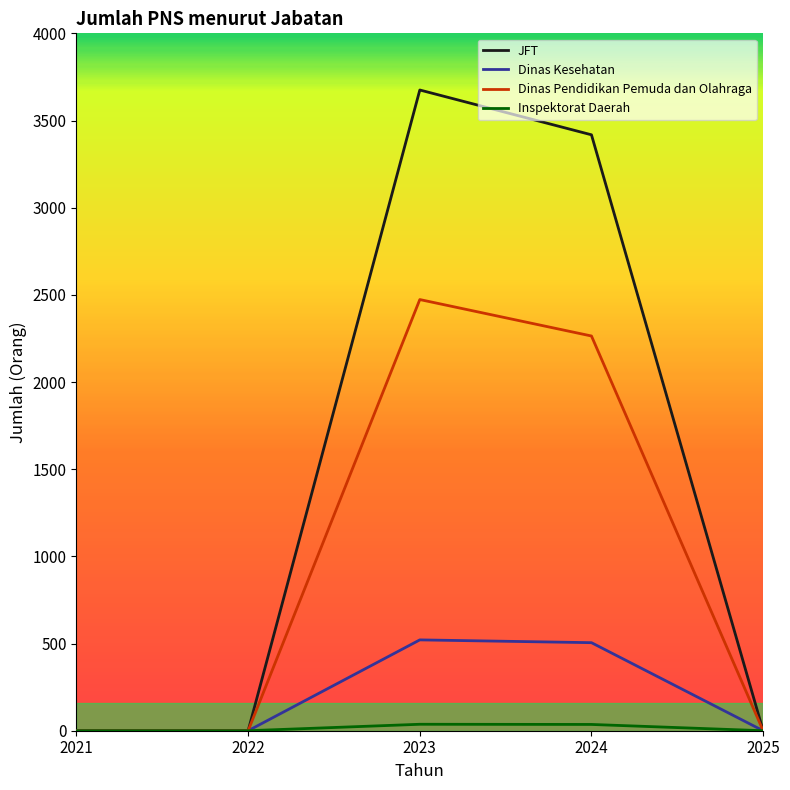

Which series has the largest range (max minus min)?

JFT